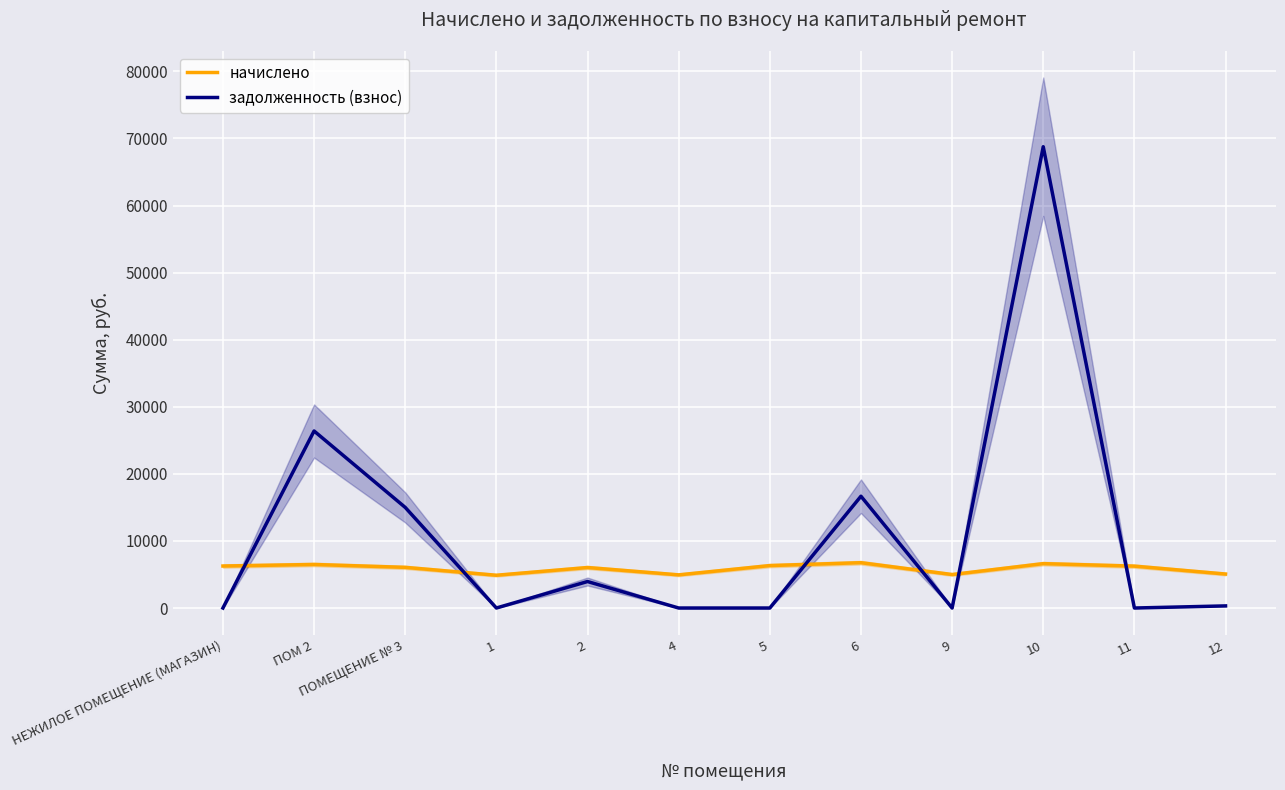

Which series has the largest total across all categories?

задолженность (взнос)